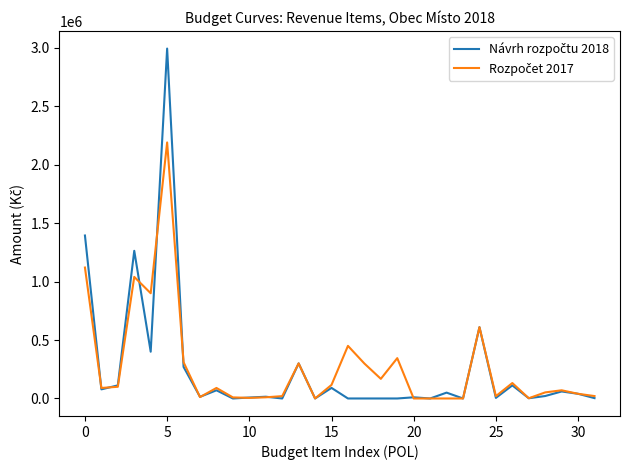

Is this an area chart (filled region under the line)?

No